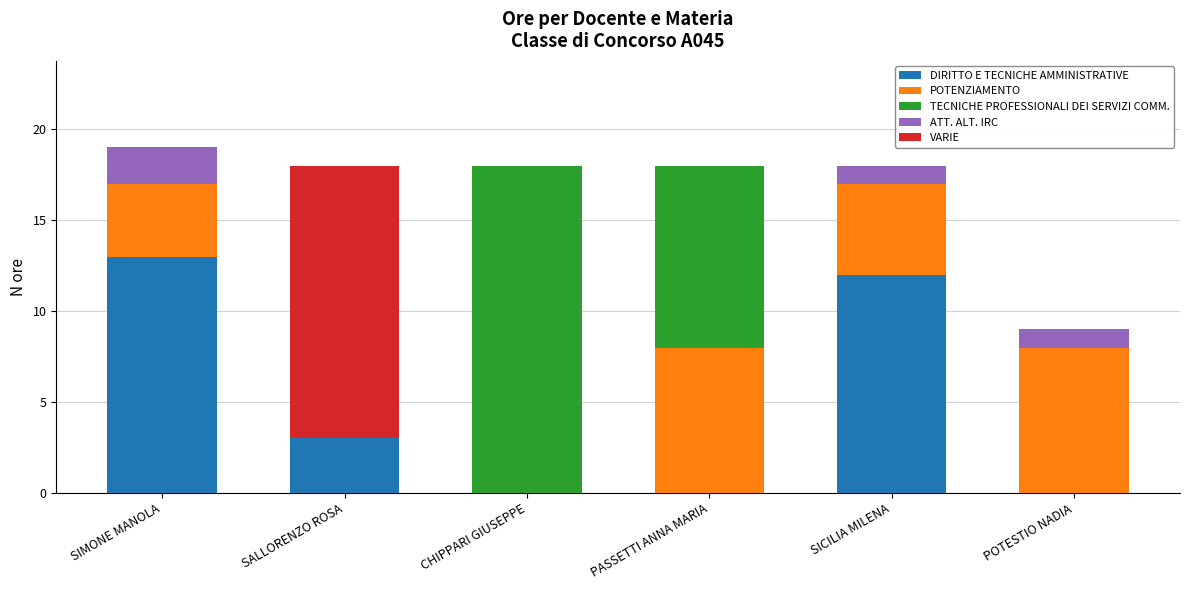

Is it true that DIRITTO E TECNICHE AMMINISTRATIVE equals 12 at SICILIA MILENA?

True